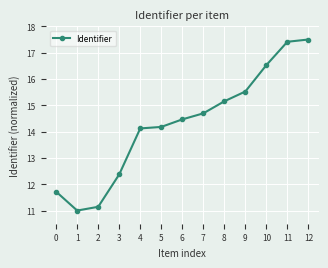

How many distinct data groups are displayed?

1